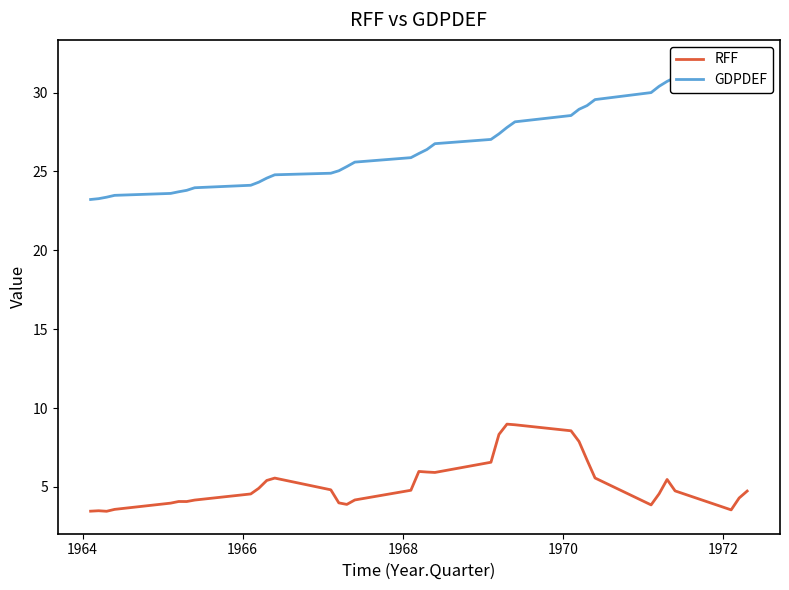

At how many categories does at least one series exceed 12?

35